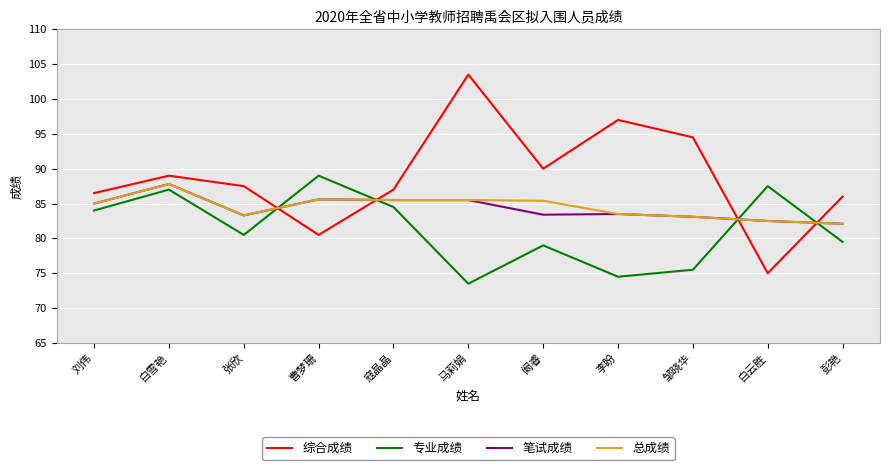

Where does the 笔试成绩 series first go above 83?

刘伟